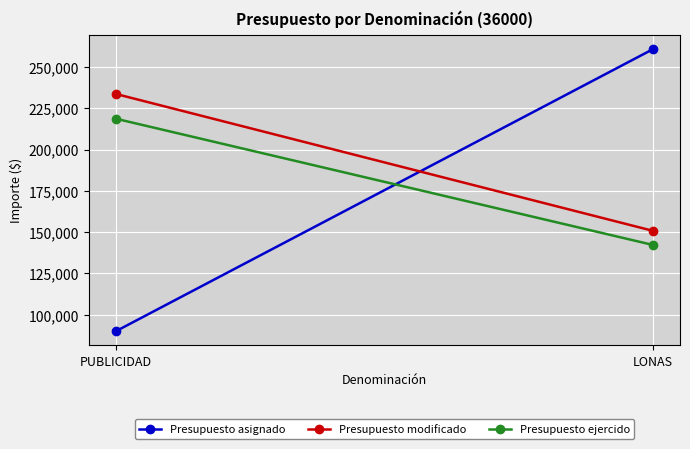

At how many categories does at least one series exceed 110065?

2